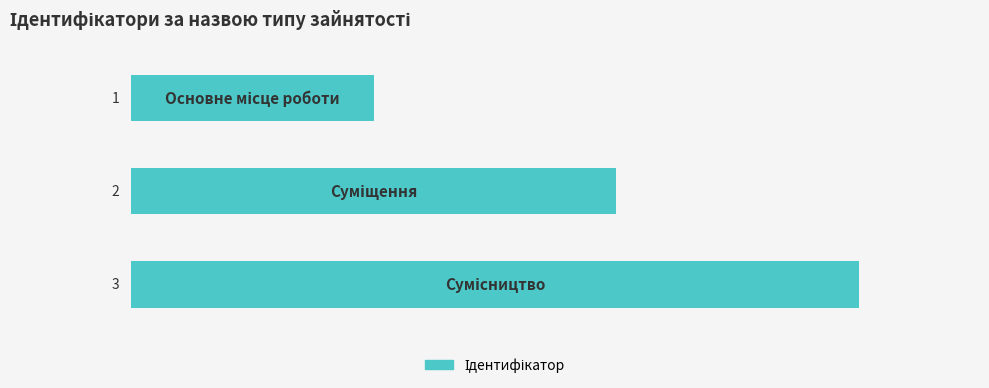

What is the value of the 1st bar from the top?

1